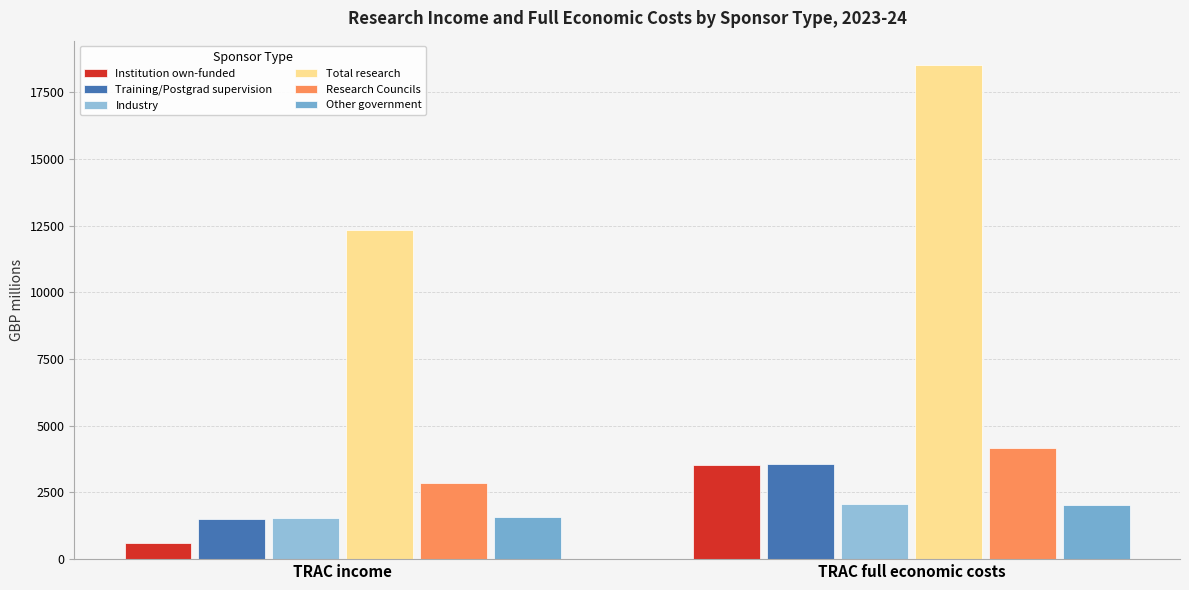

Count the number of data series in this chart.

6